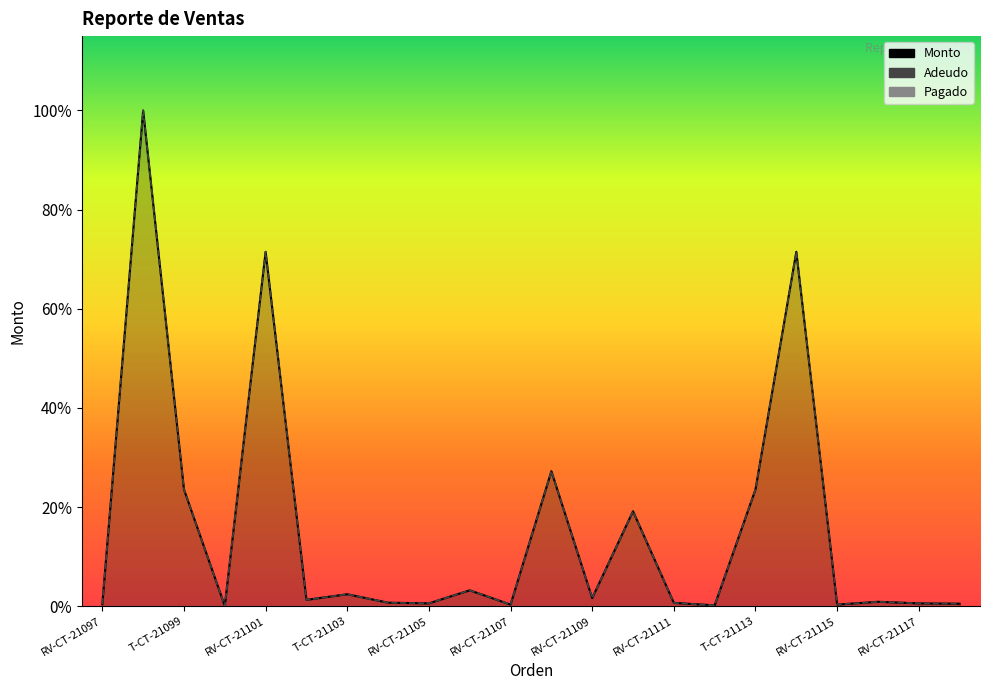

What is the value of the Adeudo point at the 4th from the left?

327